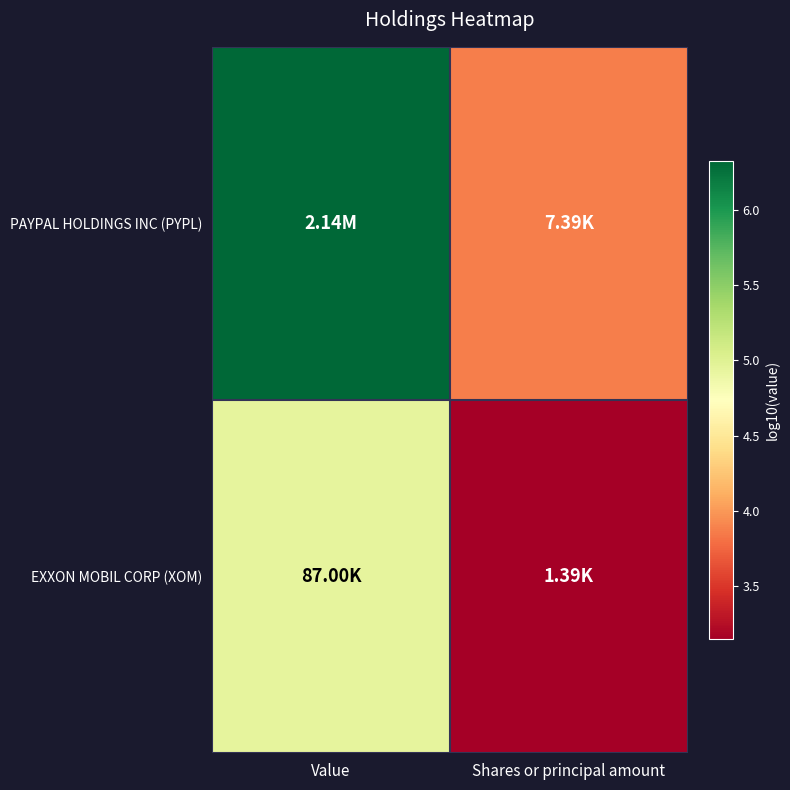

Which series changed the most between Value and Shares or principal amount?

PAYPAL HOLDINGS INC (PYPL)